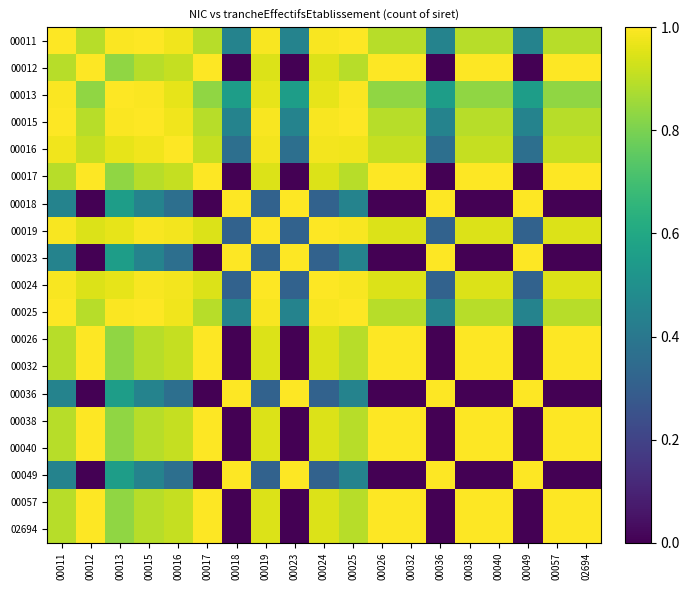

The value of 00013 at 00023 is 0.6. True or false?

True